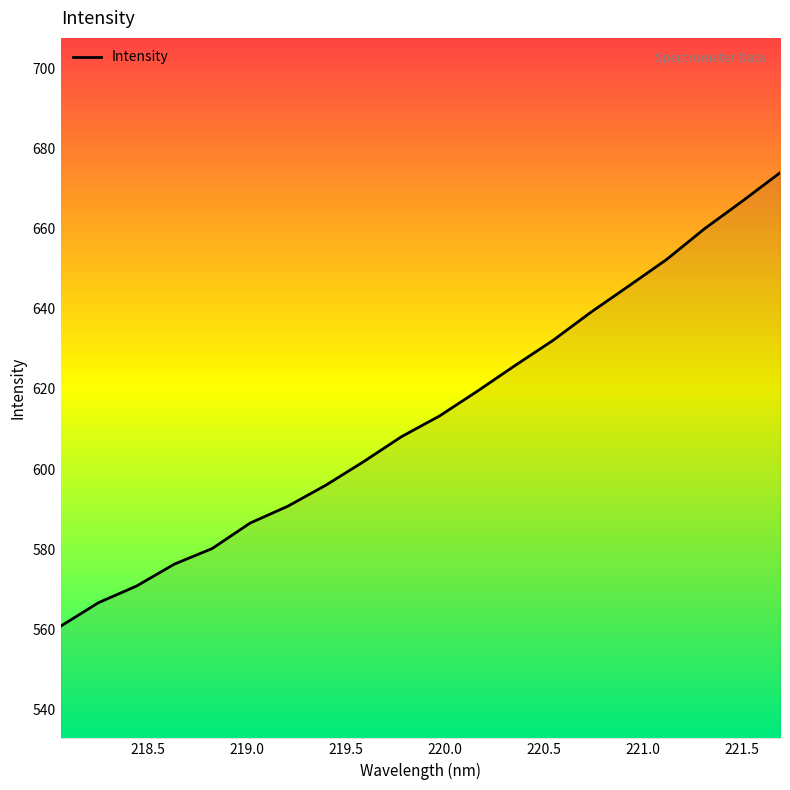

What is the difference between the maximum and minimum values?

113.3